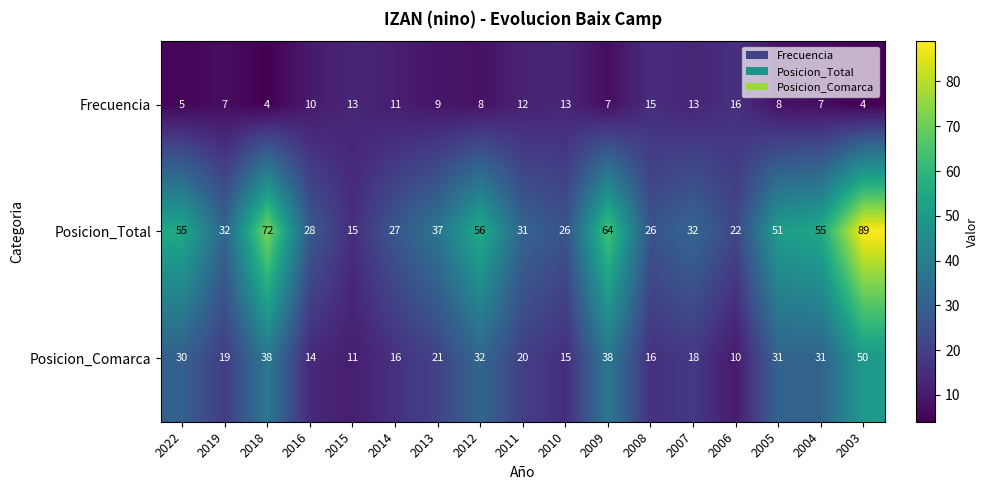

Count the number of data series in this chart.

3